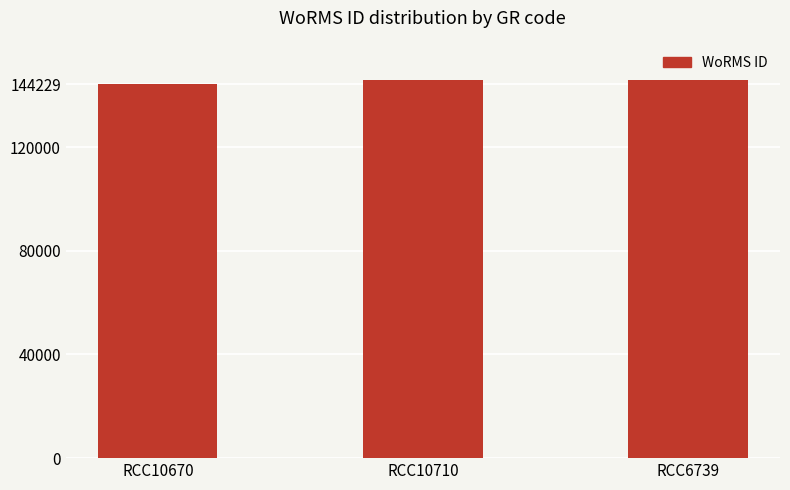

What is the sum of the values at RCC6739 and RCC10710?

291582